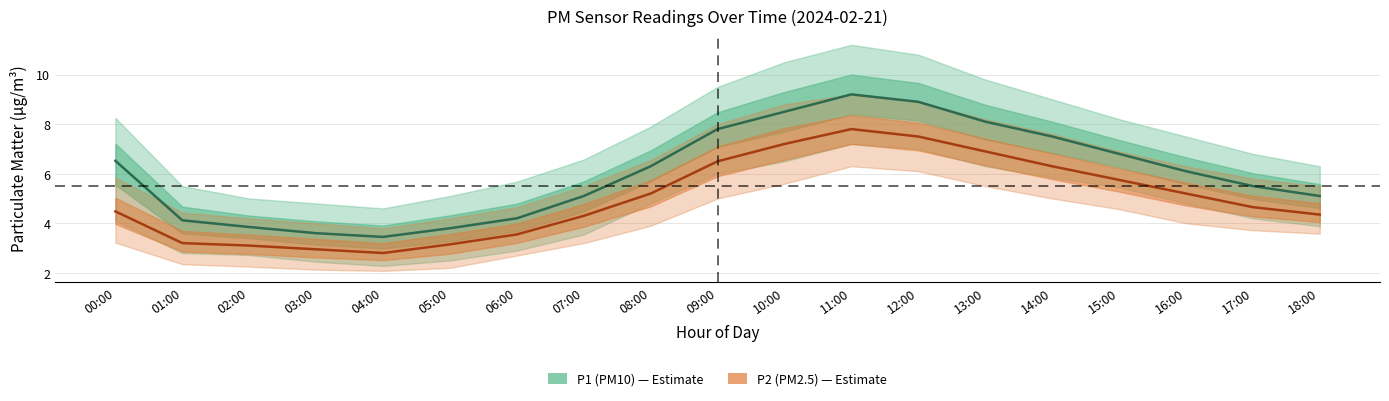

What is the sum of all P2 (PM2.5) values?

94.9